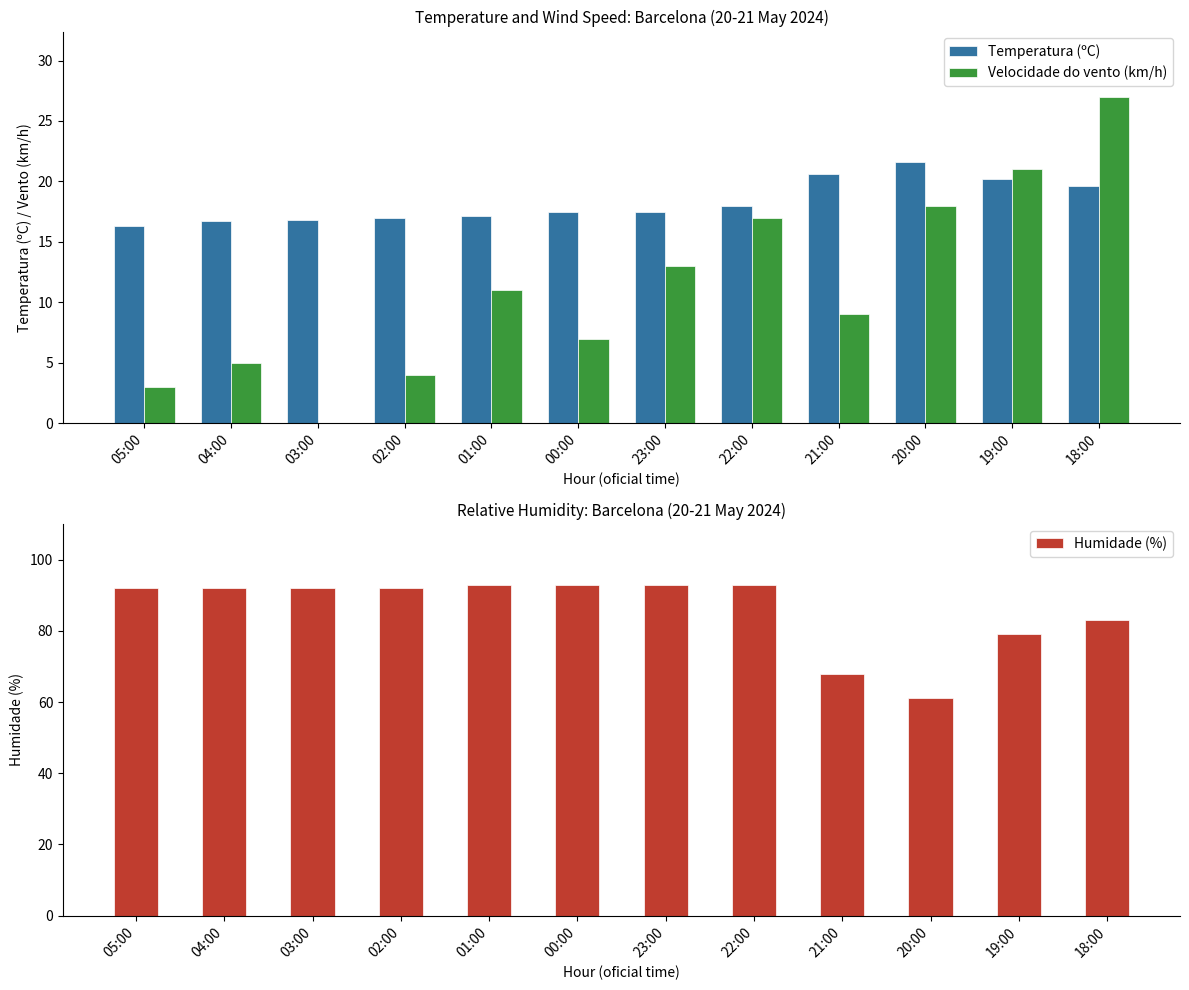

The Temperatura (ºC) series shows 18.0 at 22:00. True or false?

True